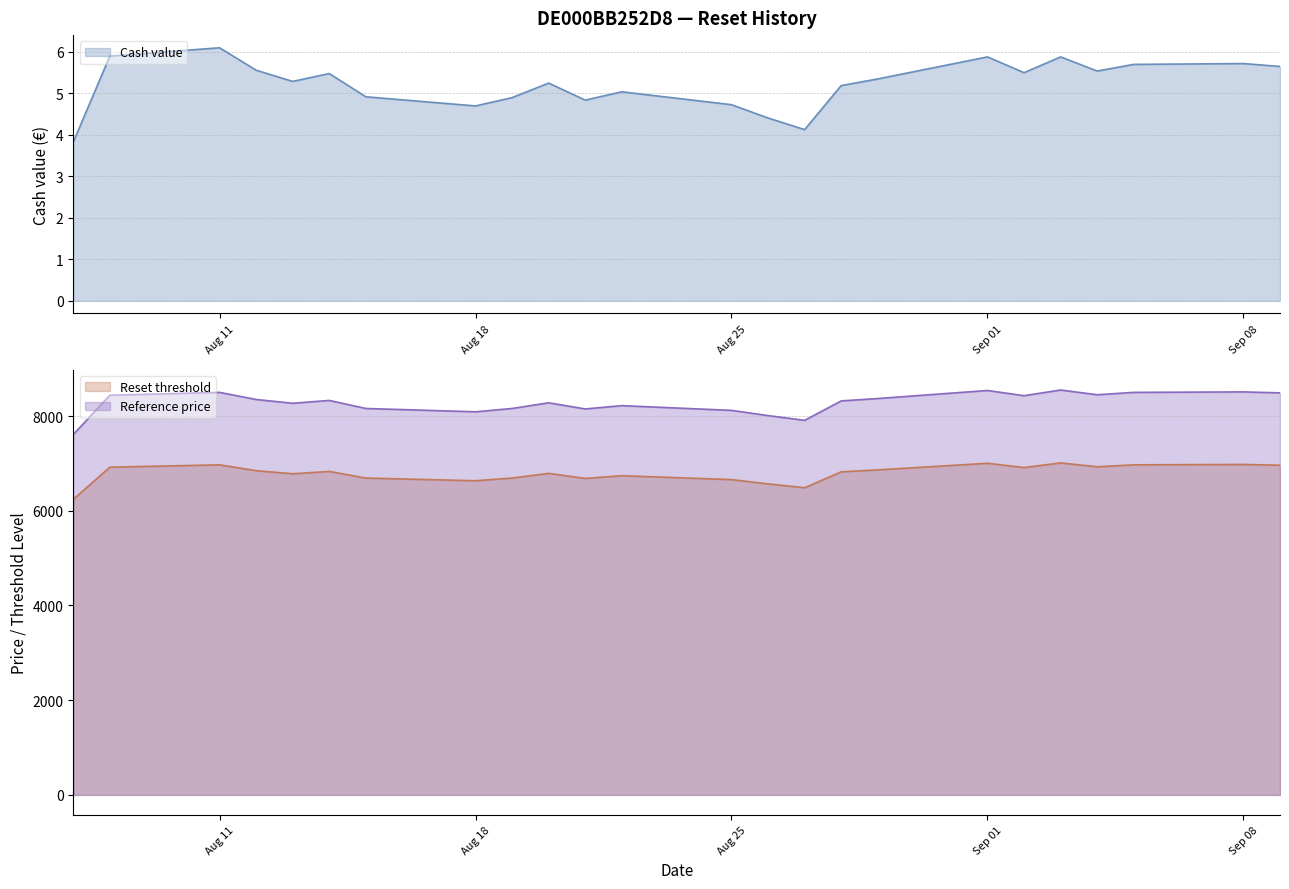

What is the label of the 23rd point from the right?

2025-08-08